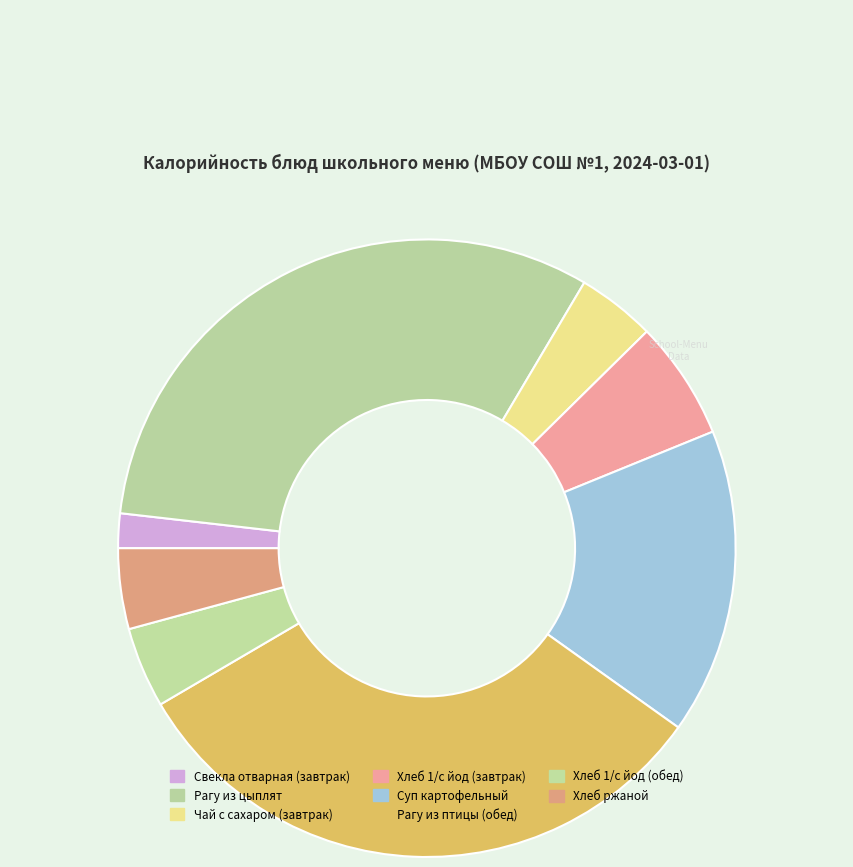

Is Суп картофельный the majority of the pie?

No